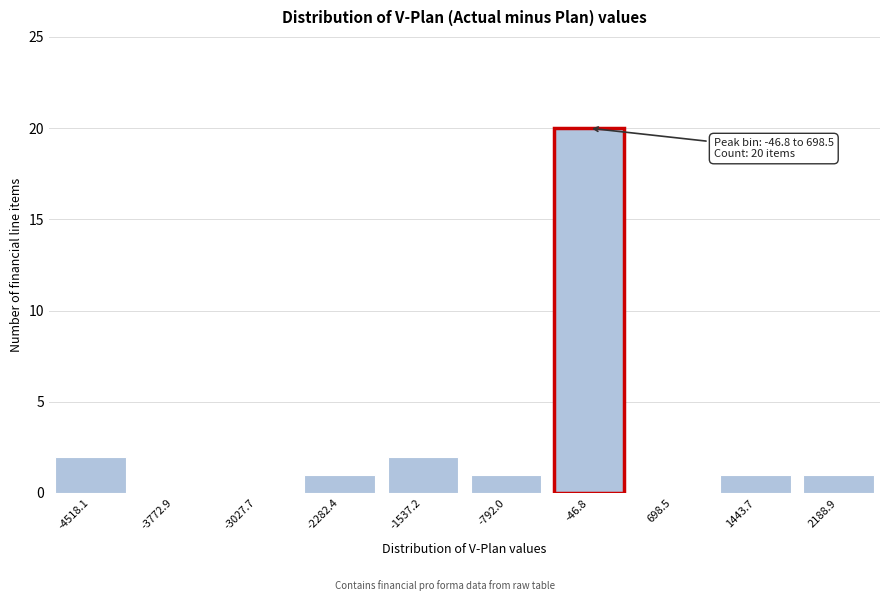

Reading left to right, what are all the values shown in this chart?

-4518.1=2	-3772.9=0	-3027.7=0	-2282.4=1	-1537.2=2	-792.0=1	-46.8=20	698.5=0	1443.7=1	2188.9=1